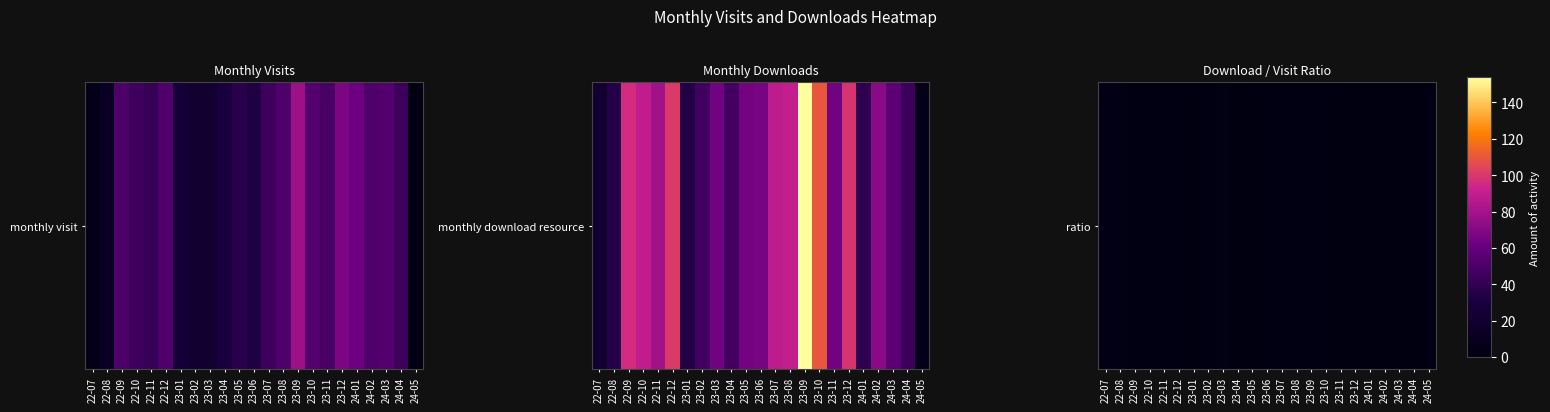

At which label is the value closest to 2?

23-06